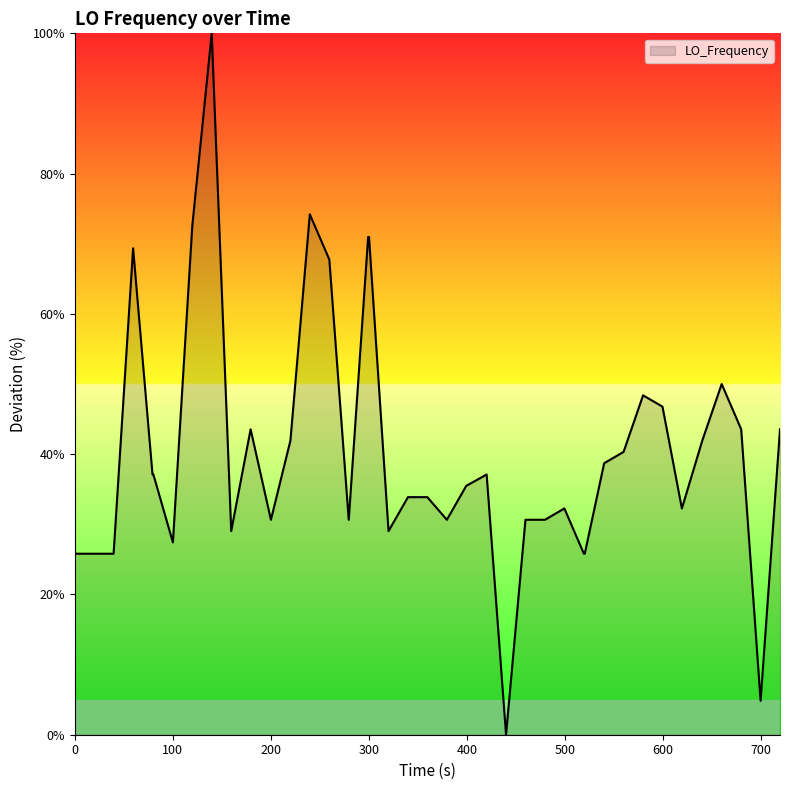

Count the number of values greater than 37.

20